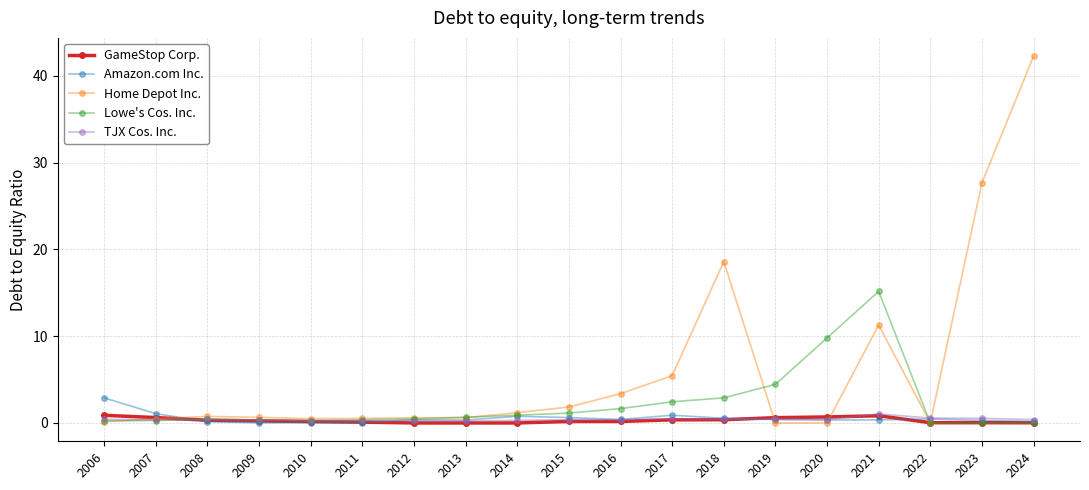

At which label is Home Depot Inc. closest to 21?

2018